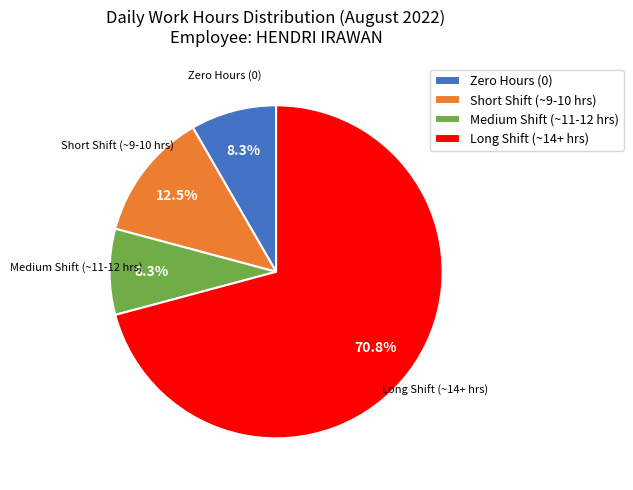

Do Short Shift (~9-10 hrs) and Zero Hours (0) together represent more than half of the pie?

No